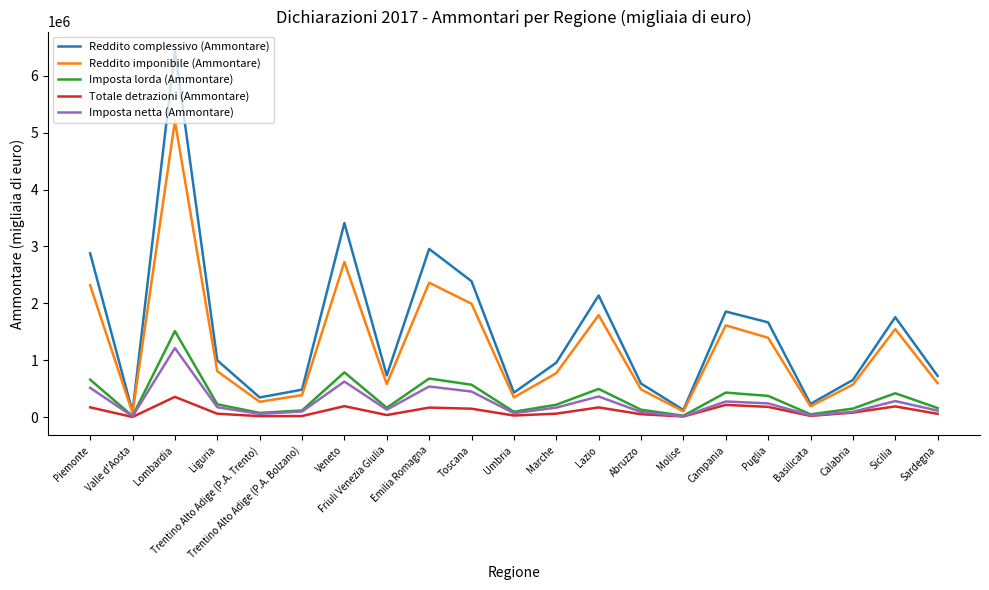

What are all the series names shown in the legend?

Reddito complessivo (Ammontare), Reddito imponibile (Ammontare), Imposta lorda (Ammontare), Totale detrazioni (Ammontare), Imposta netta (Ammontare)